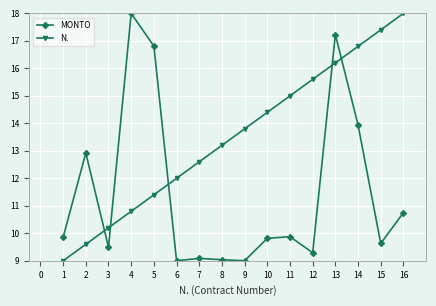

What is the minimum value for MONTO?

9.0